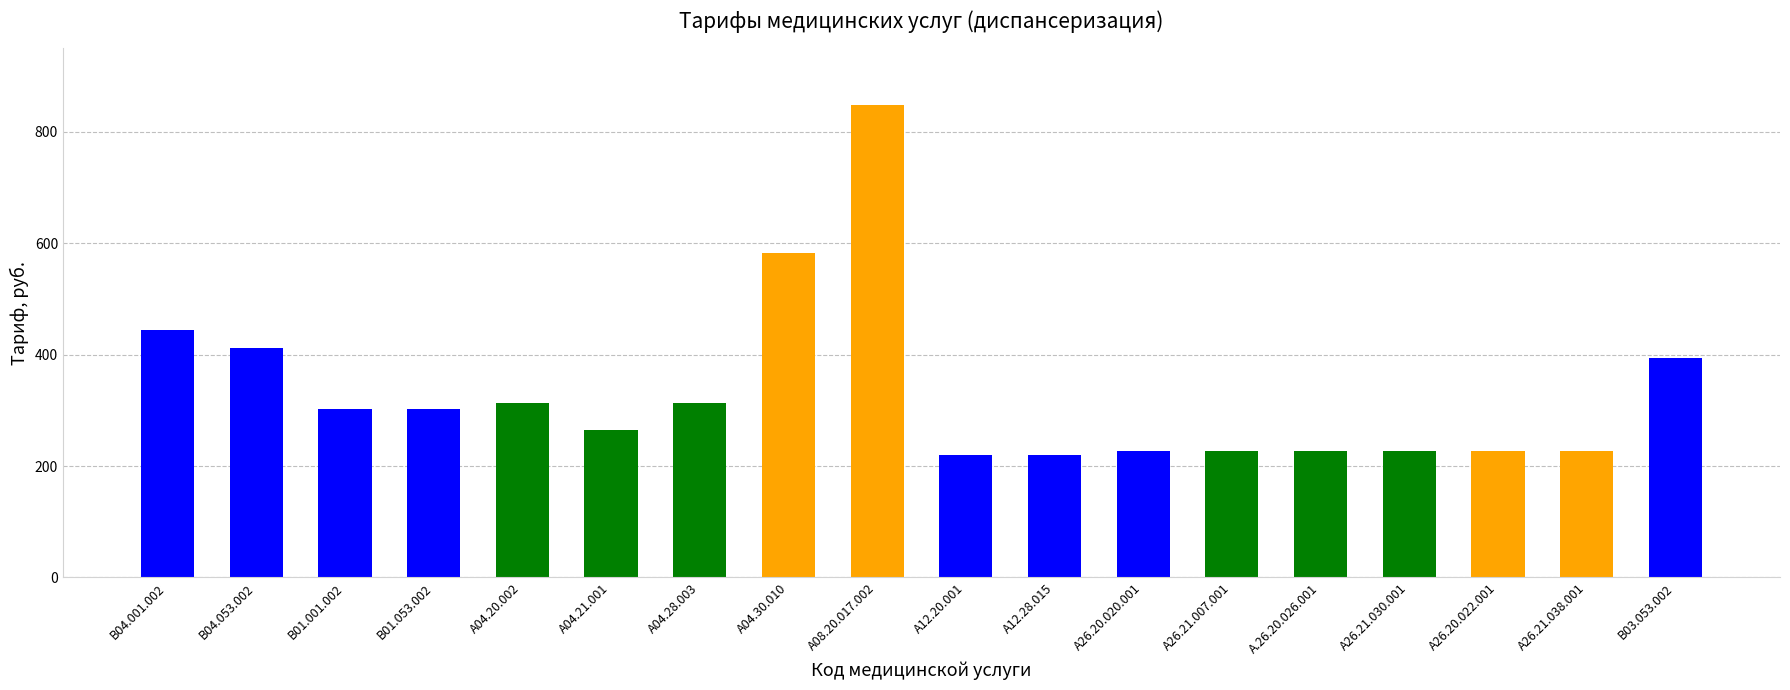

How many data points are above 303?

9